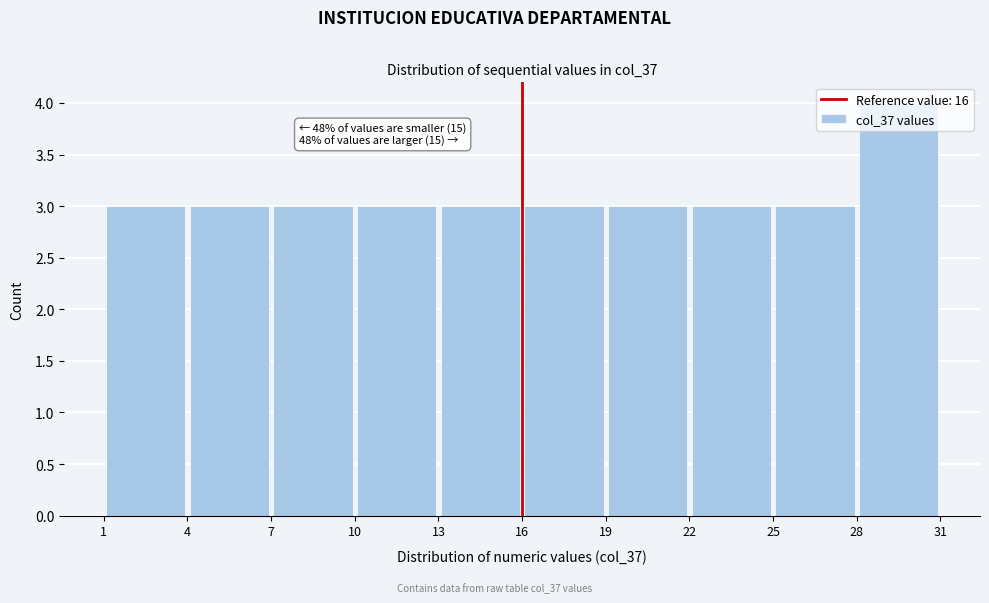

Over which range of the x-axis is the bar tallest?

28 to 31